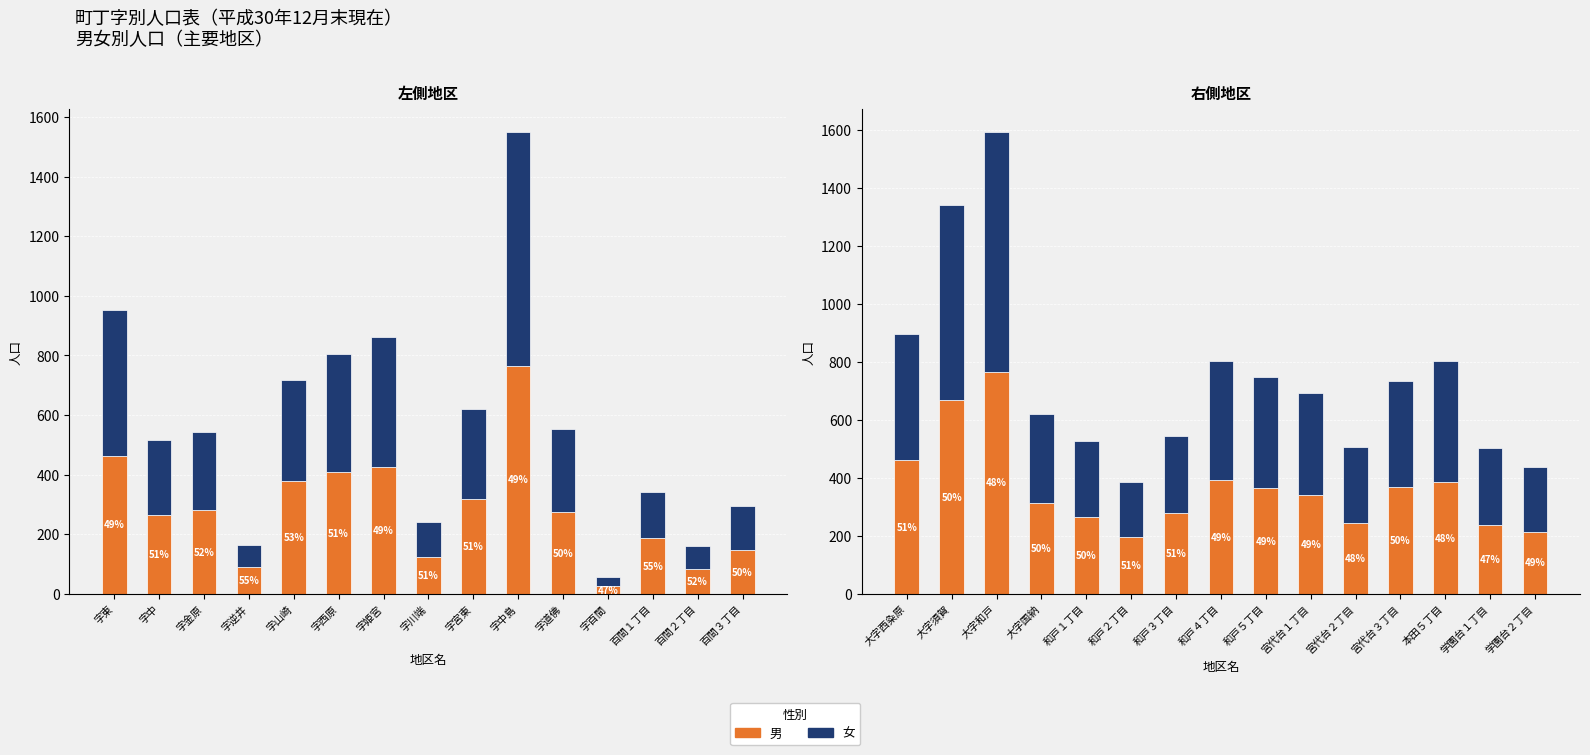

The value of 女 (右側) at 大字西粂原 is 300. True or false?

False